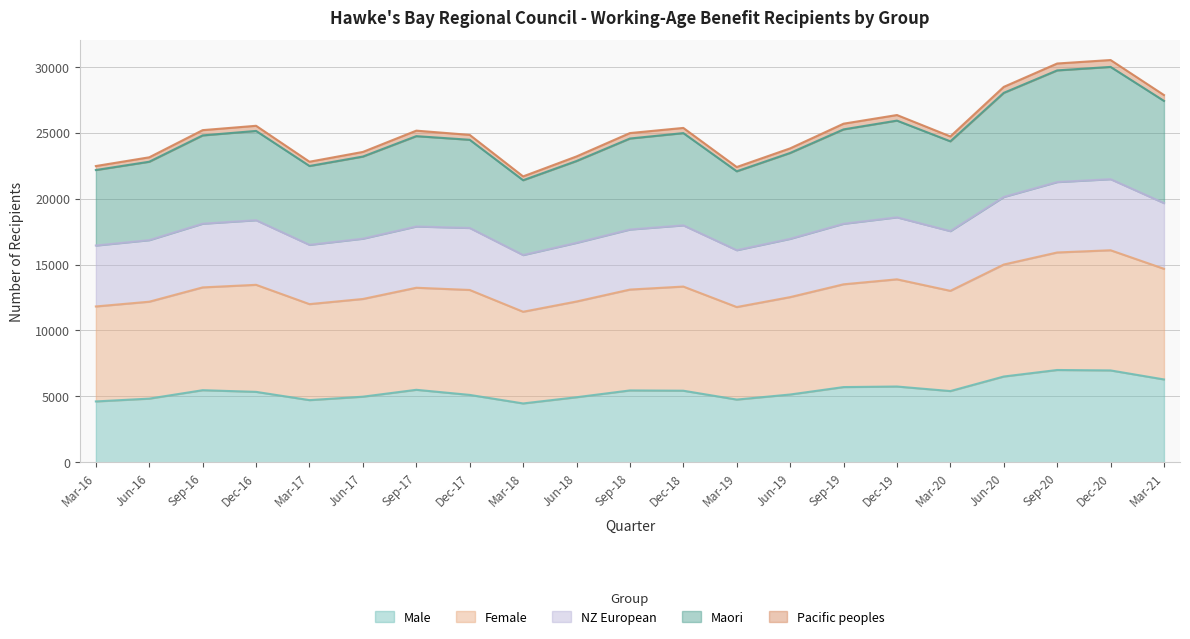

The value of Male at Sep-17 is 8900. True or false?

False